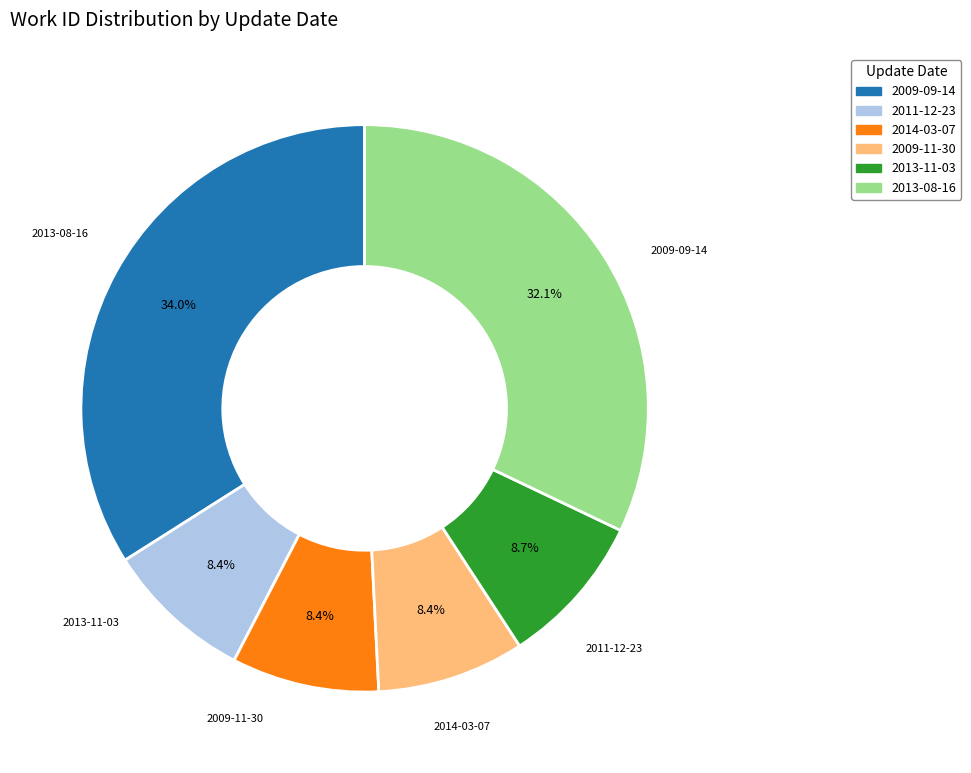

What percentage is the 2009-09-14 slice, to the nearest percent?

34%